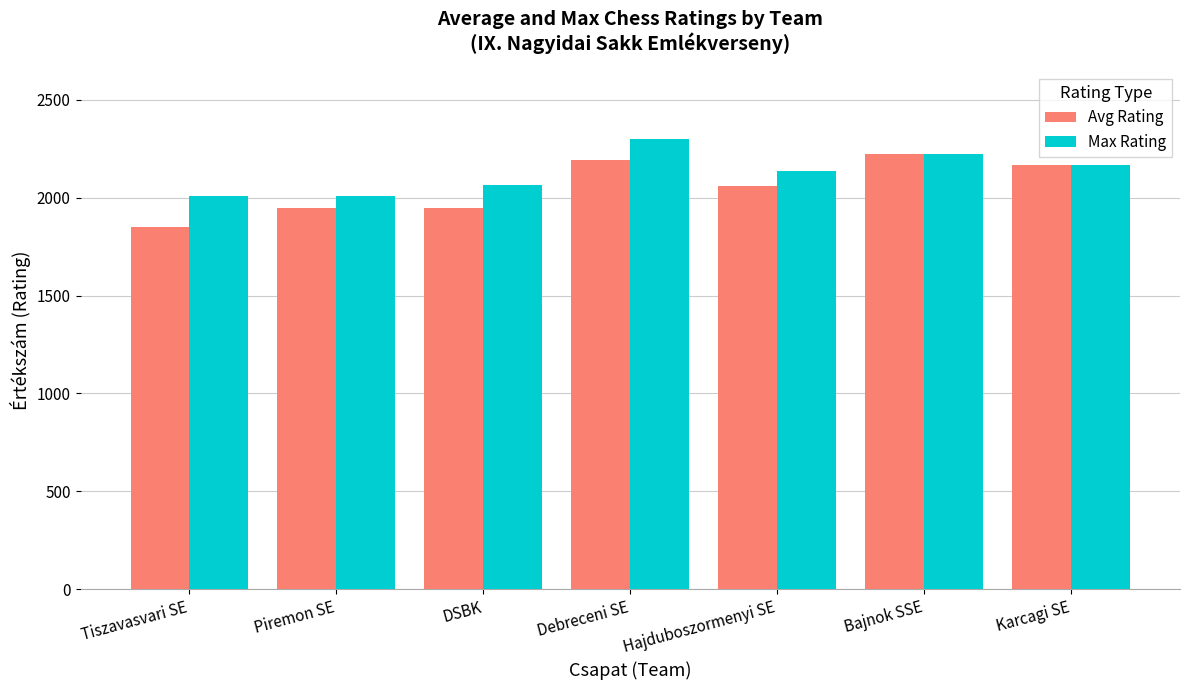

How many categories are shown in the chart?

7